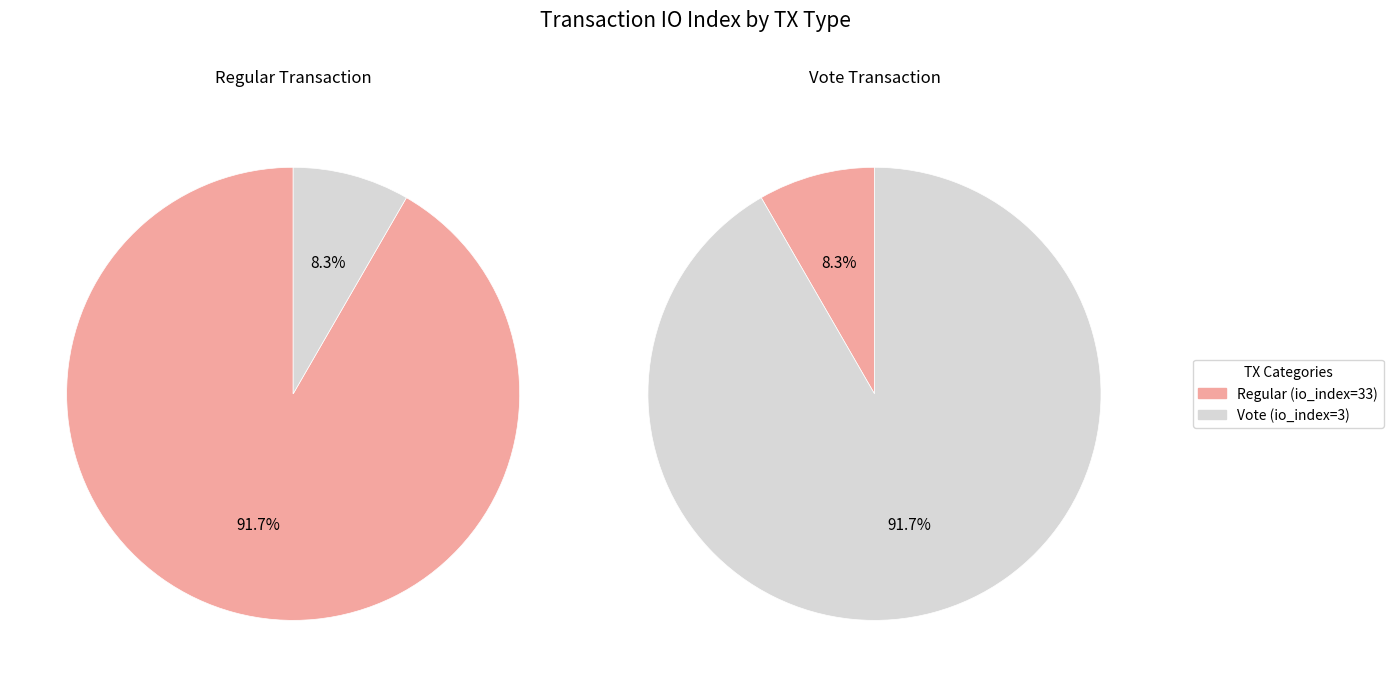

True or false: Vote accounts for 8% of the total.

True